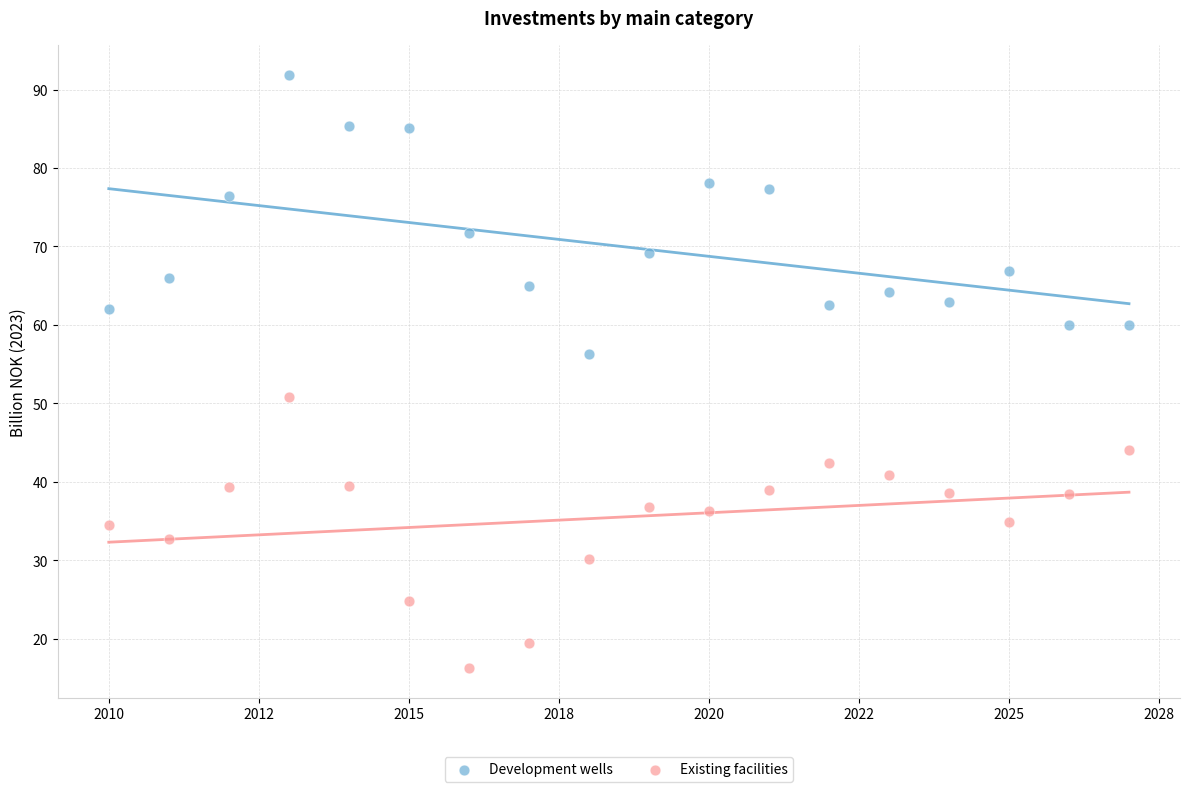

What is the X range (max minus min) for the scatter plot?

17.0